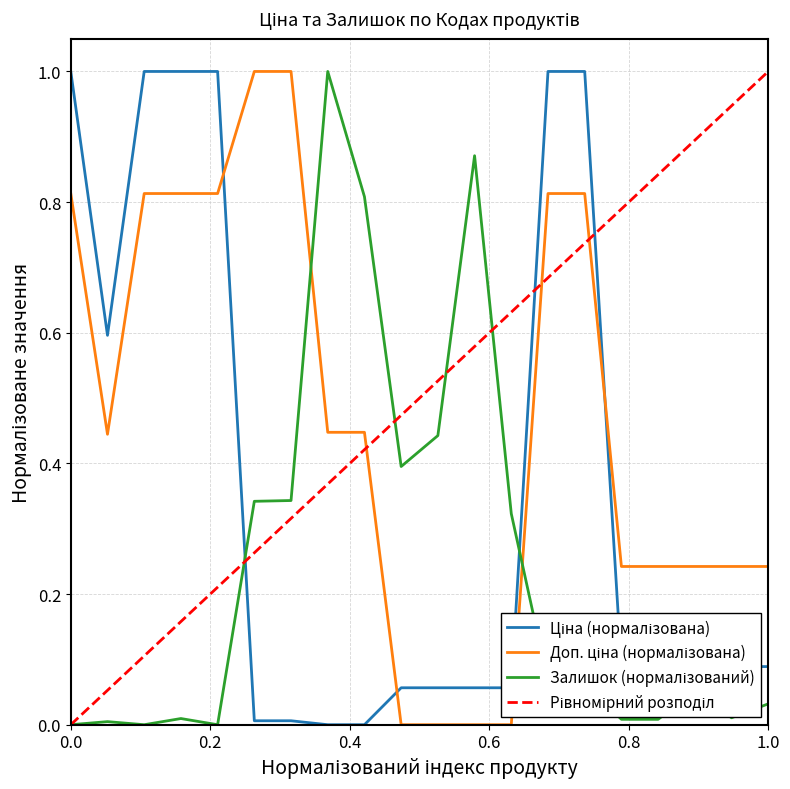

True or false: Залишок and Ціна cross at least once.

True